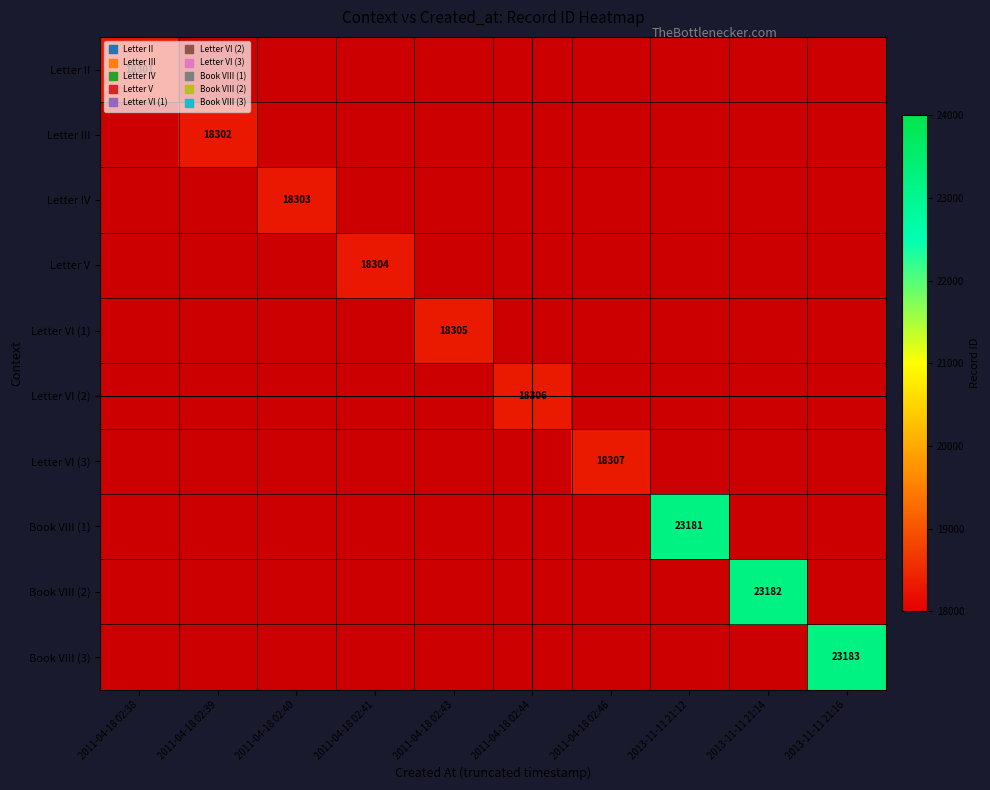

What is the minimum value shown in the chart?

18301.0